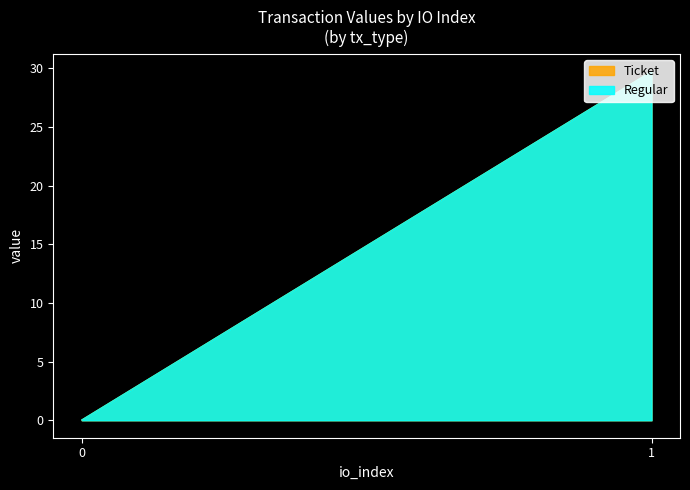

What are all the series names shown in the legend?

Ticket, Regular